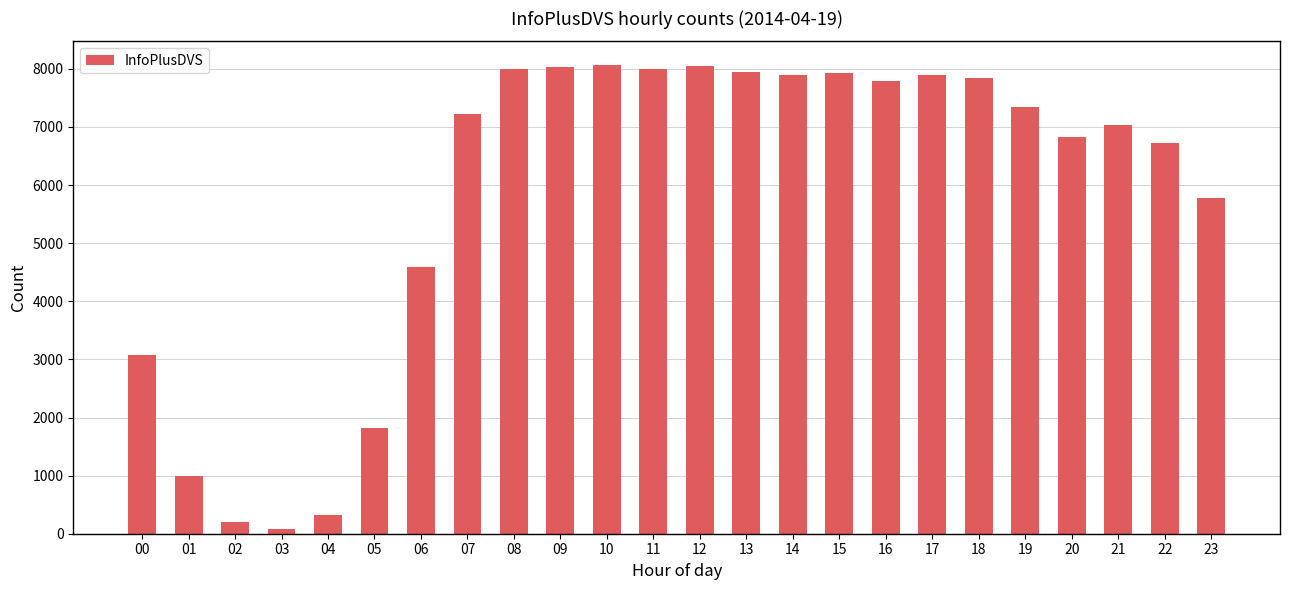

Is it true that the value at 19 is 12054?

False